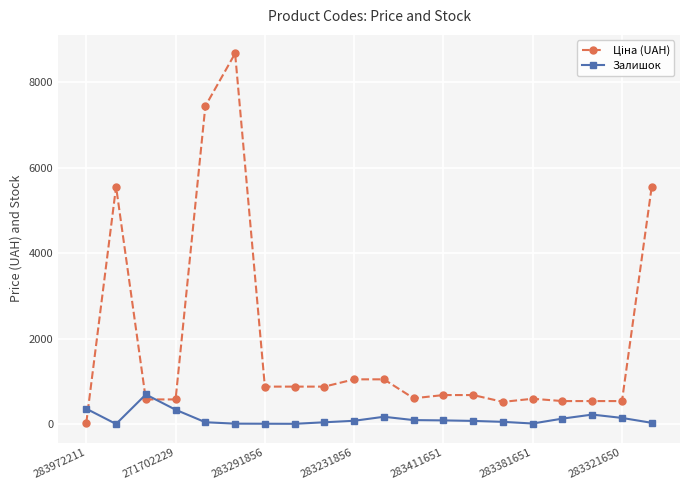

What is the maximum value shown in the chart?

8679.5